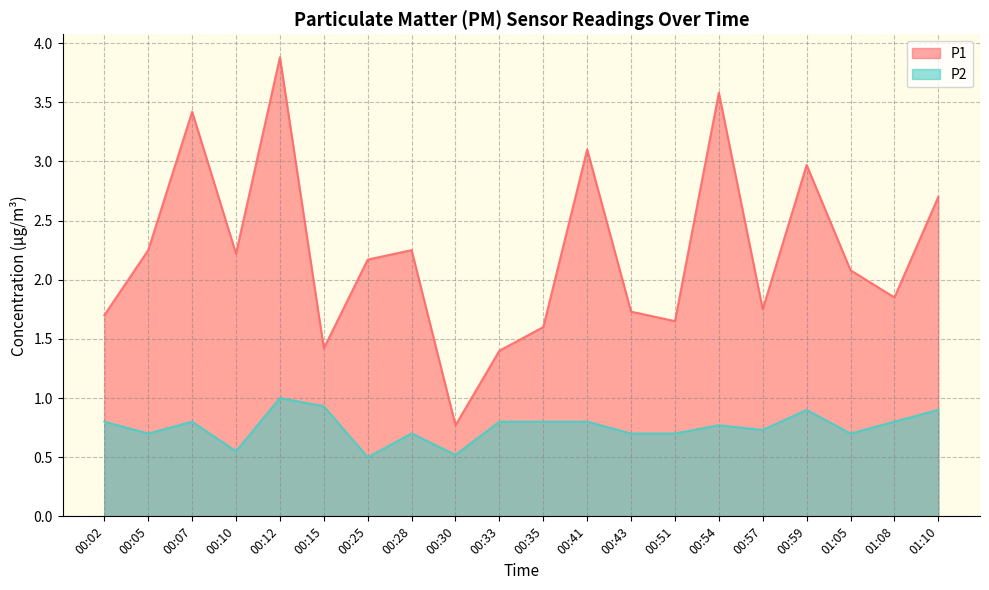

Which category has the highest value across all series?

00:12